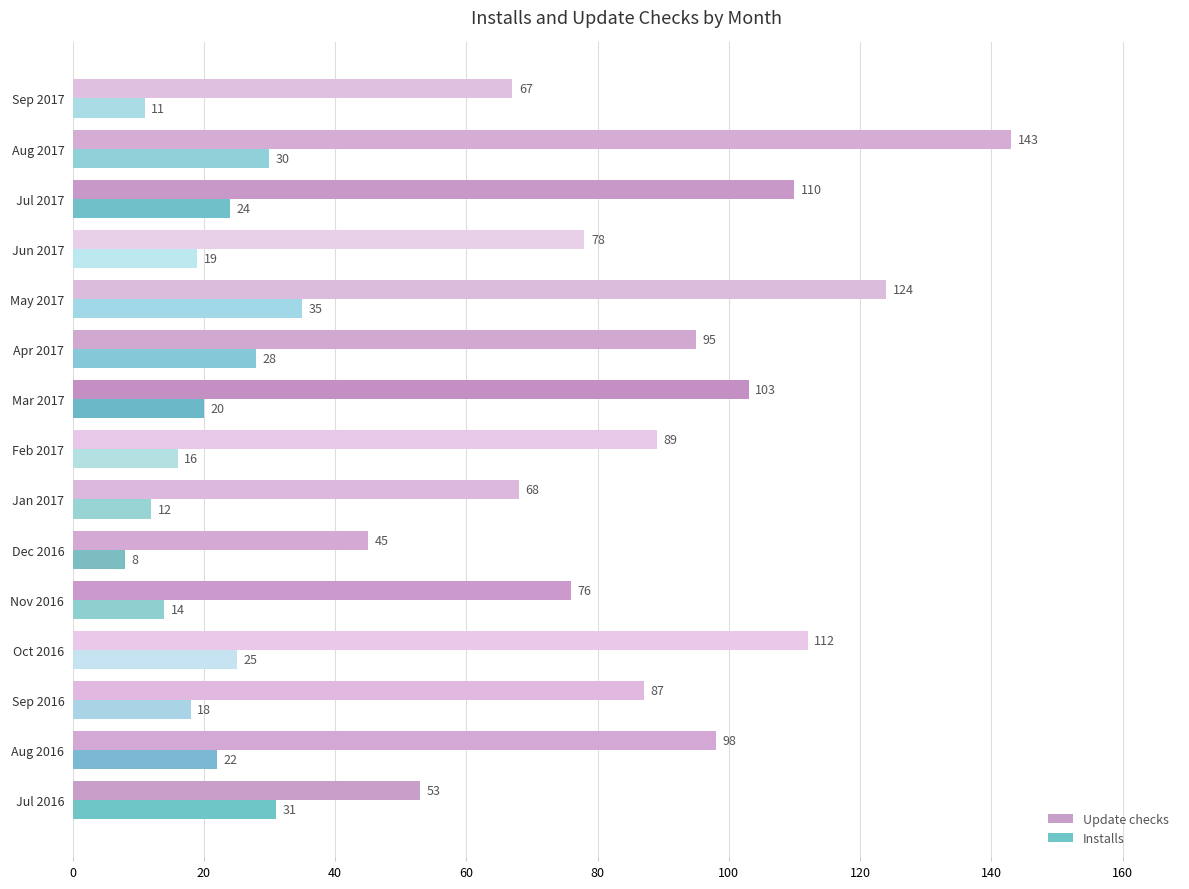

Rank the series by their average value, from lowest to highest.

Installs, Update checks